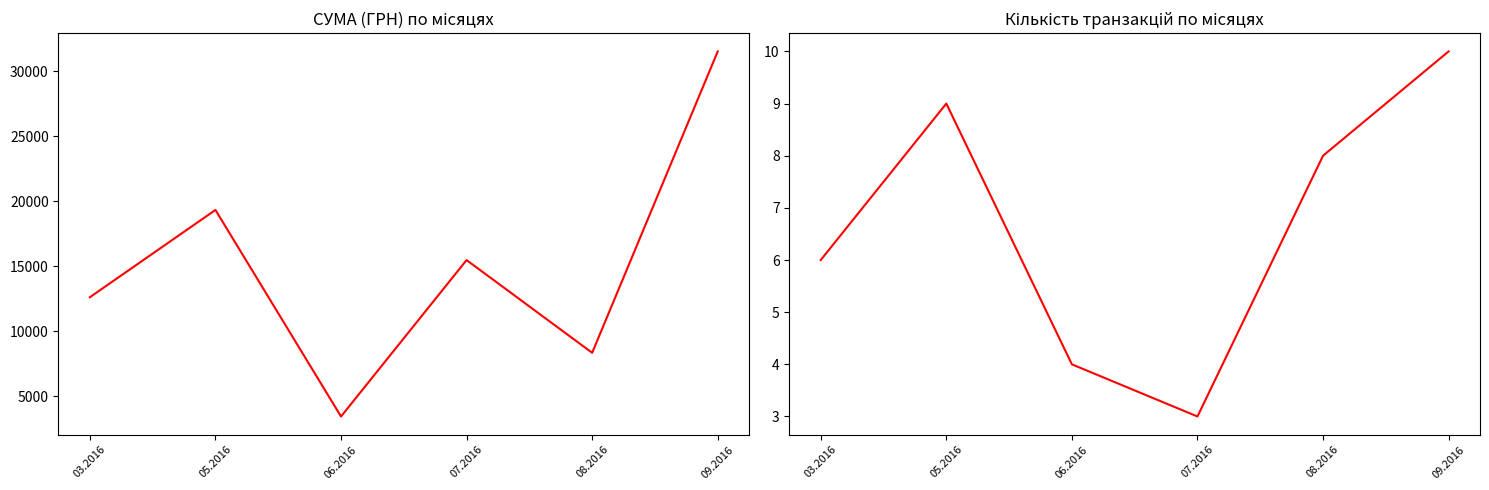

What is the minimum value shown in the chart?

3.0